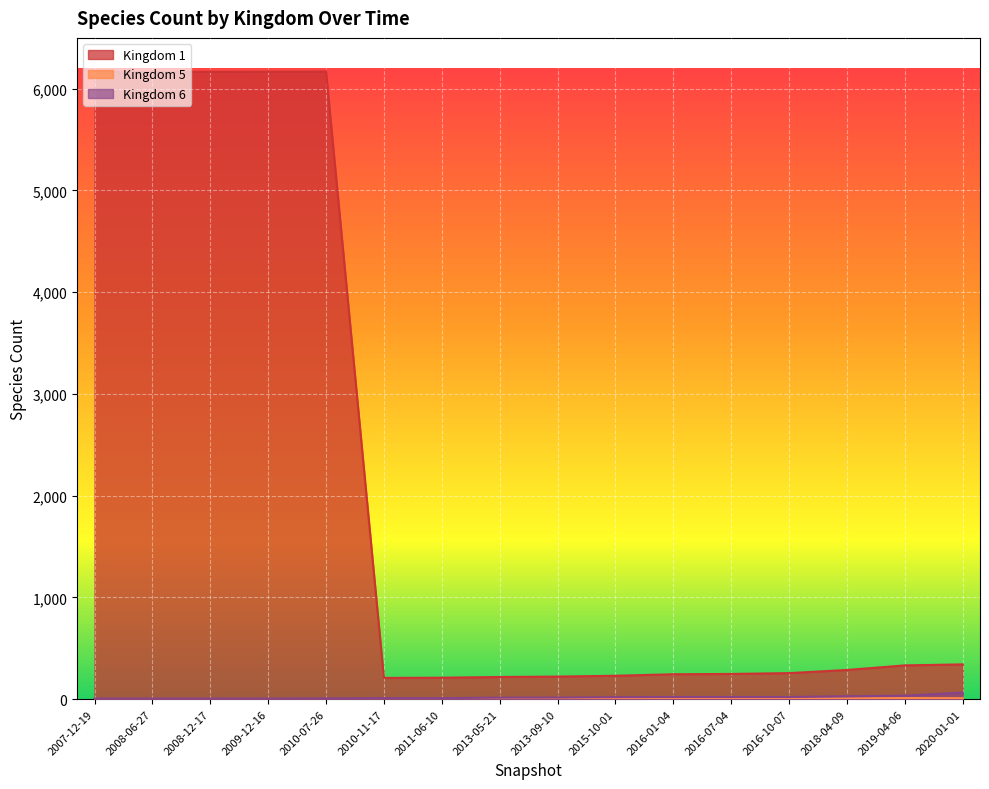

List the series in order of their peak value, lowest first.

Kingdom 5, Kingdom 6, Kingdom 1